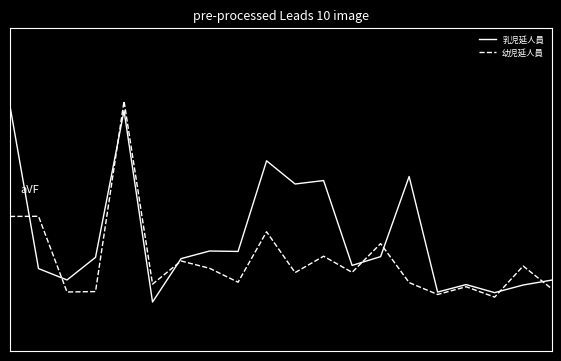

What is the value of the 幼児延人員 point at the 4th from the left?

-0.9